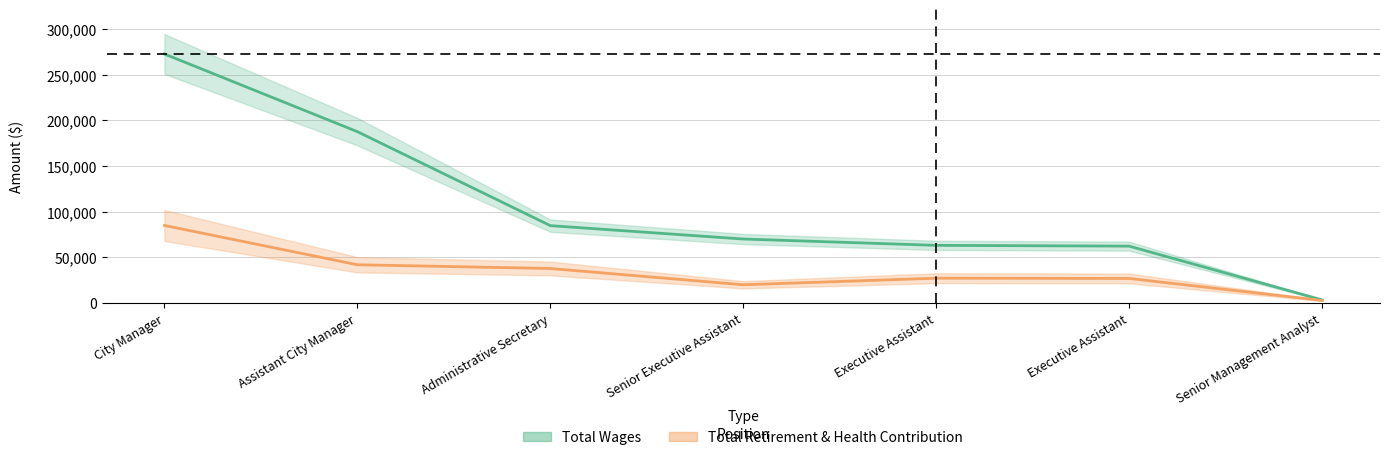

What is the lowest value of the Total Retirement & Health Contribution series?

2748